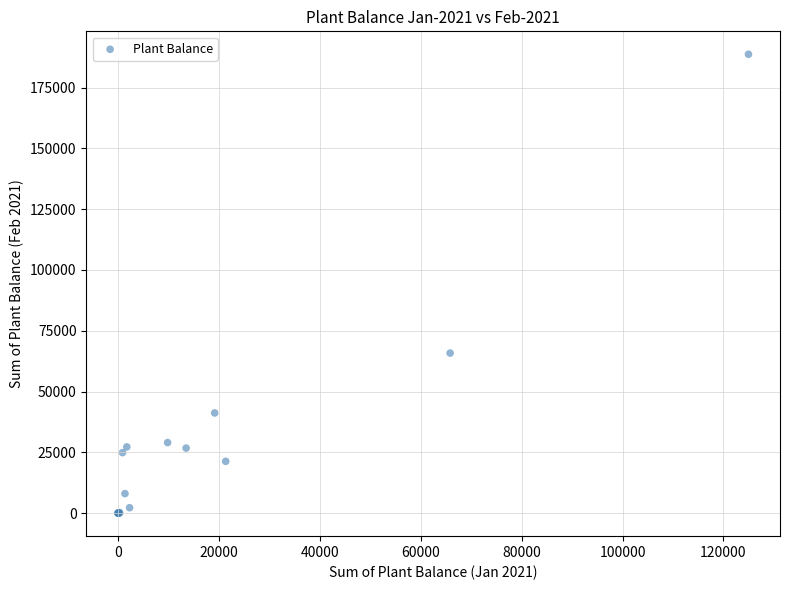

What Y value in the scatter plot is closest to 94330?

65829.7